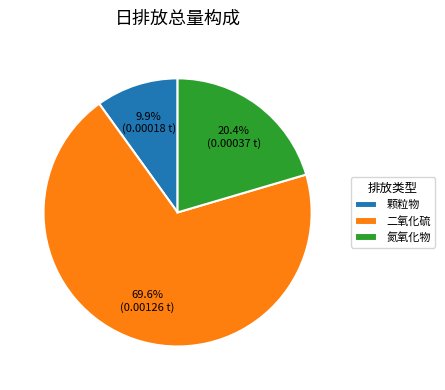

How many slices are in this pie chart?

3